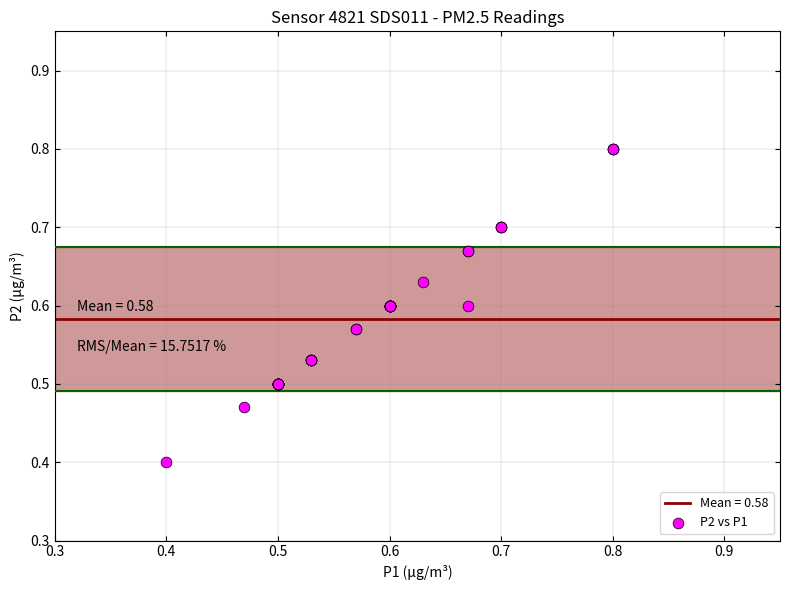

What Y value in the scatter plot is closest to 0?

0.4